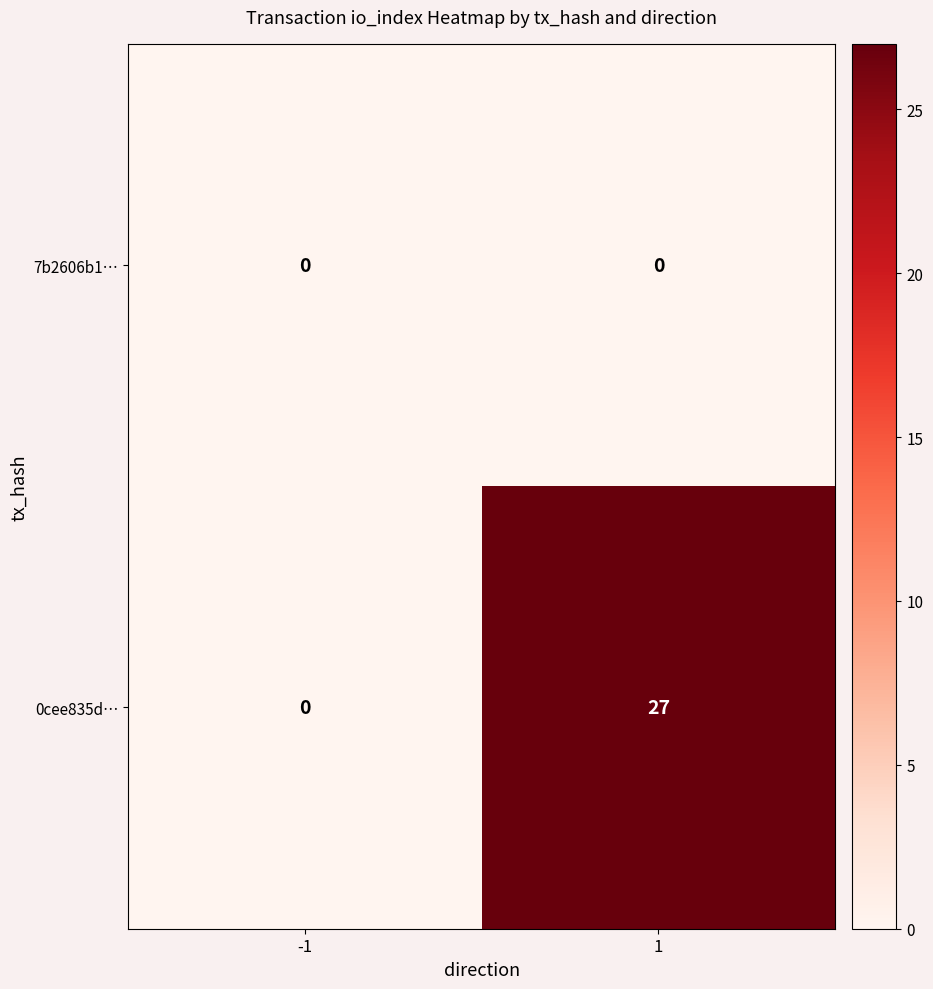

The value of 7b2606b1… at 1 is 0. True or false?

True